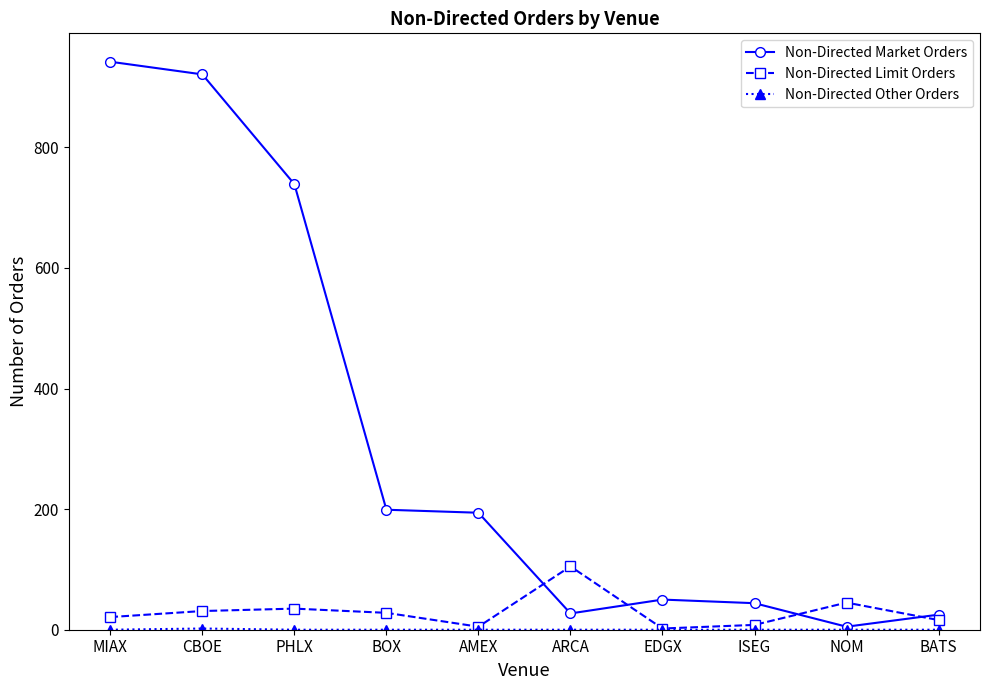

How many values in the Non-Directed Limit Orders series are below 28?

5